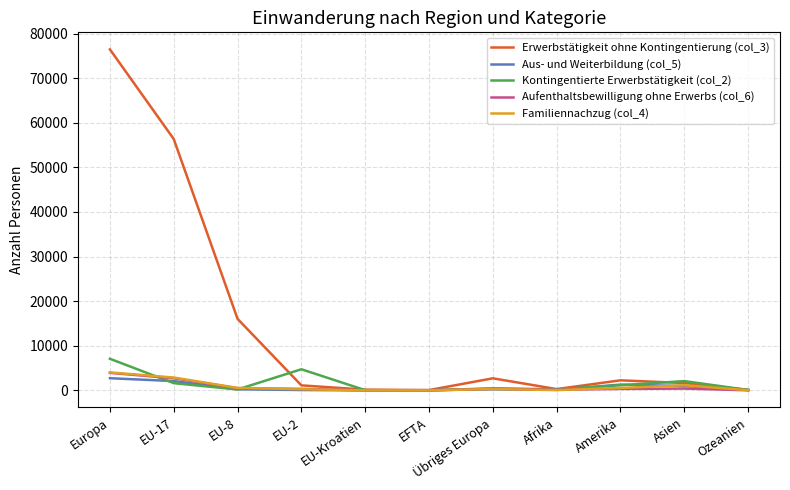

Which label corresponds to the largest value in the chart?

Europa